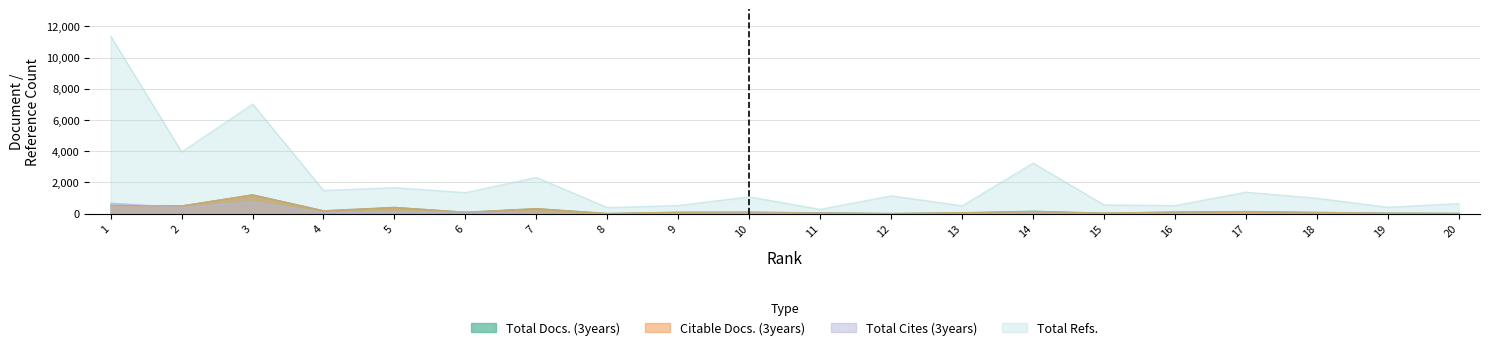

What is the difference between the second highest and minimum values in the Total Cites (3years) series?

677